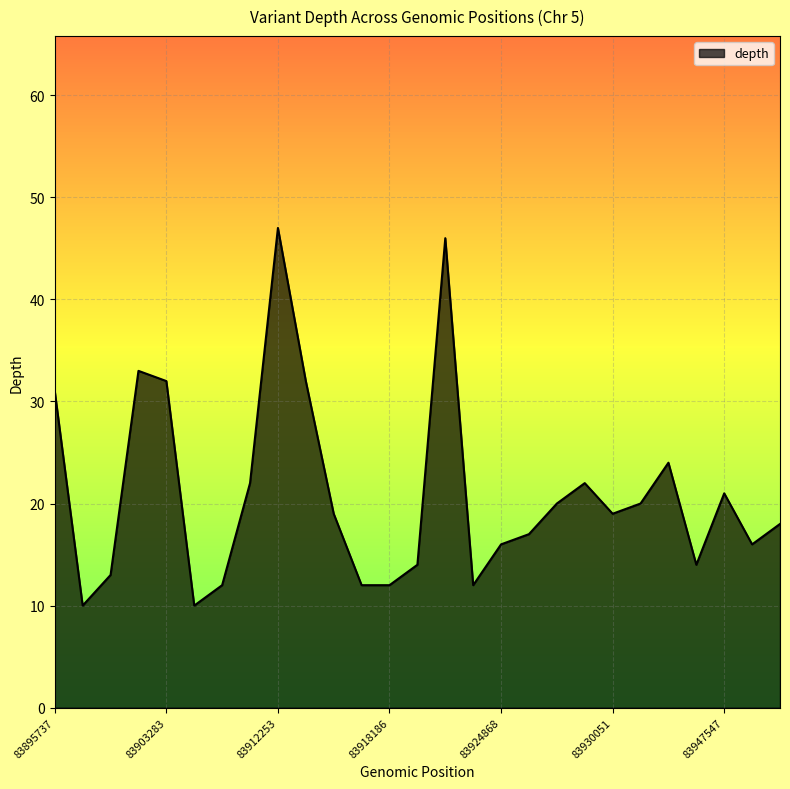

Reading right to left, list all the values displayed in this chart.

18	16	21	14	24	20	19	22	20	17	16	12	46	14	12	12	19	32	47	22	12	10	32	33	13	10	31